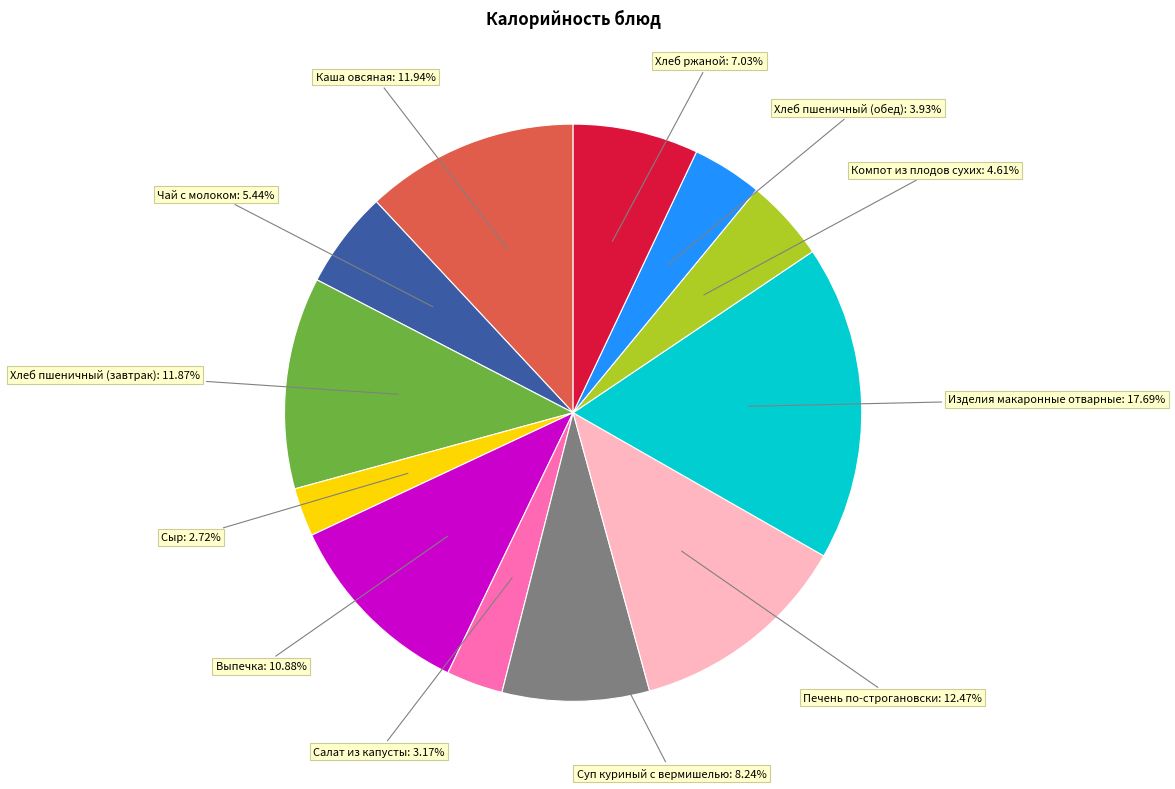

Is there any slice that represents more than half of the pie?

No